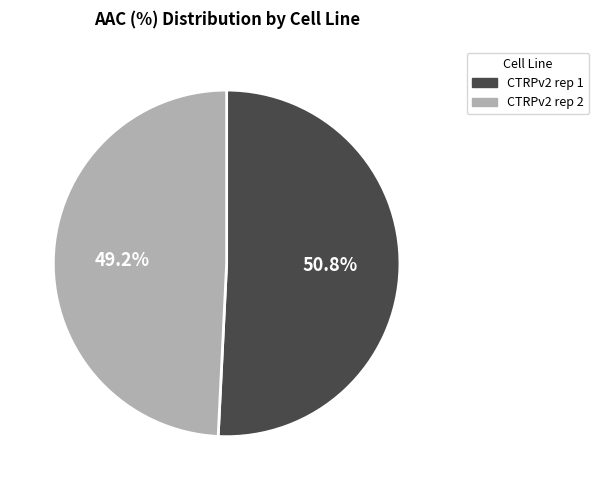

Is it true that CTRPv2 rep 1 is 56% of the pie?

False